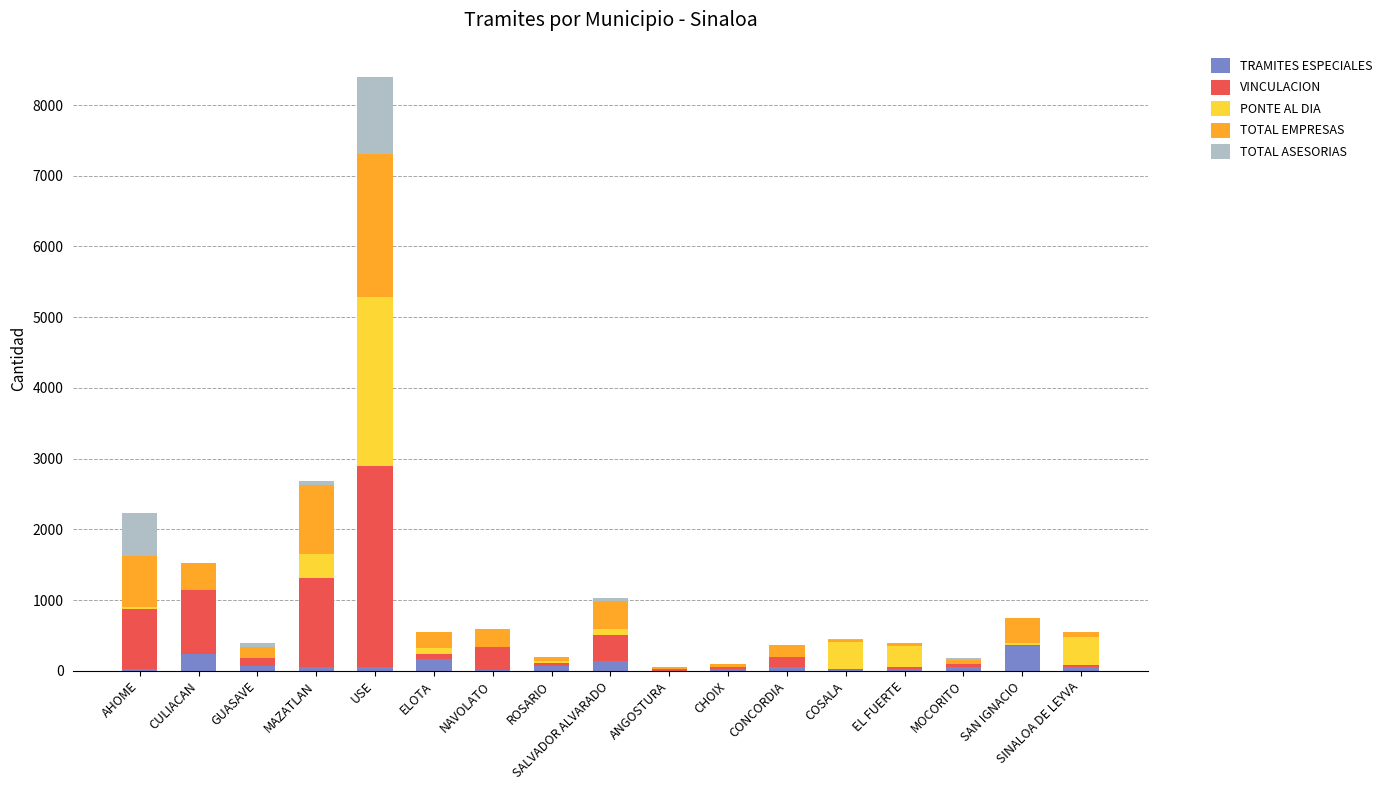

What is the average value of the PONTE AL DIA series?

240